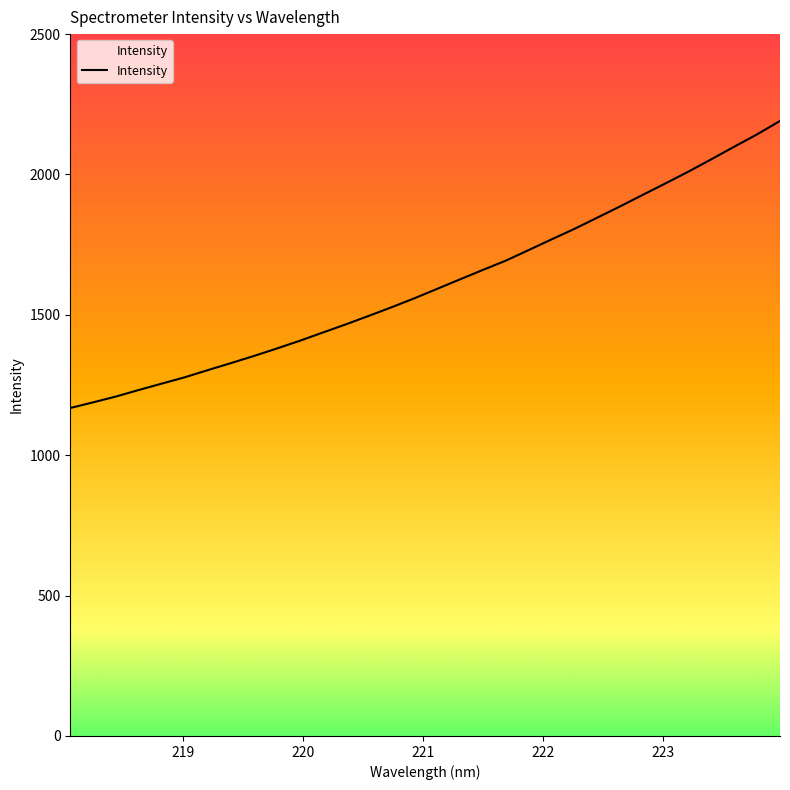

What is the difference between the maximum and minimum values?

1022.6